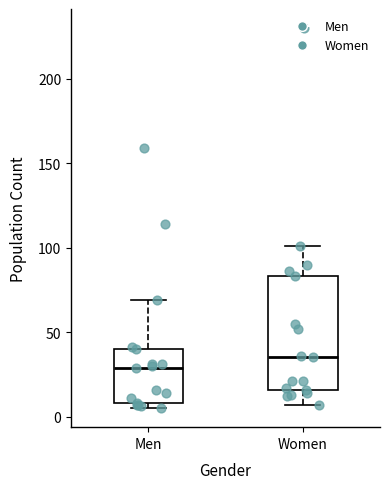

Where does the upper whisker of the box for Women end on the y-axis? The values are not printed on the chart, so give them approximately, as read against the axis.

100